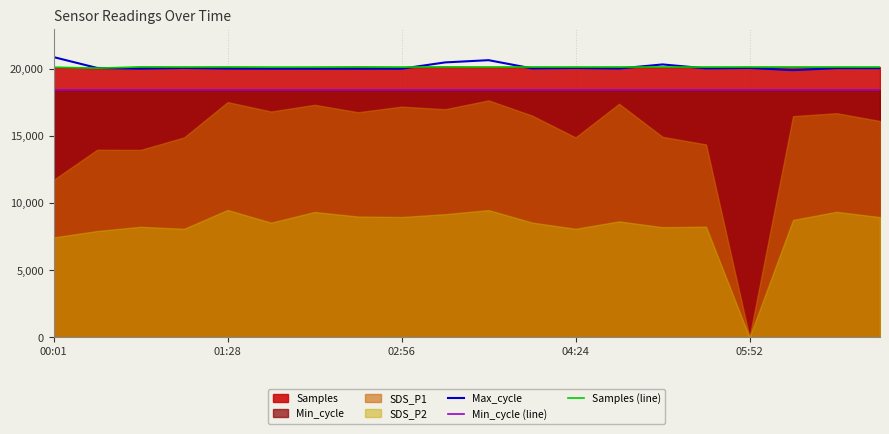

True or false: Samples (line) and Min_cycle (line) cross at least once.

False